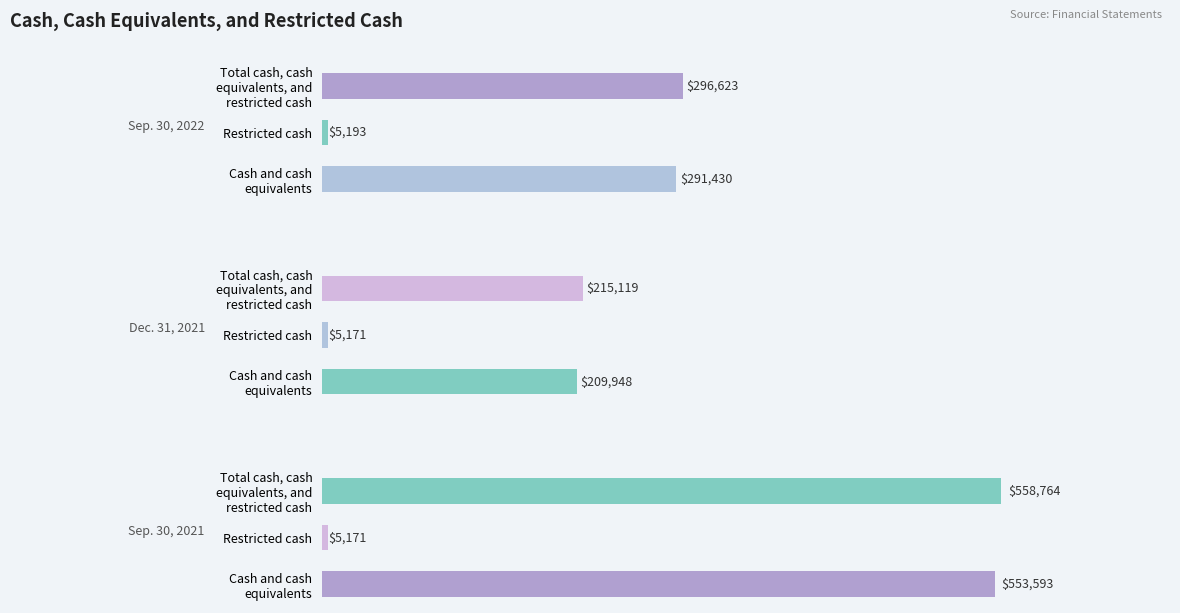

At which category is the sum across all series the highest?

200000